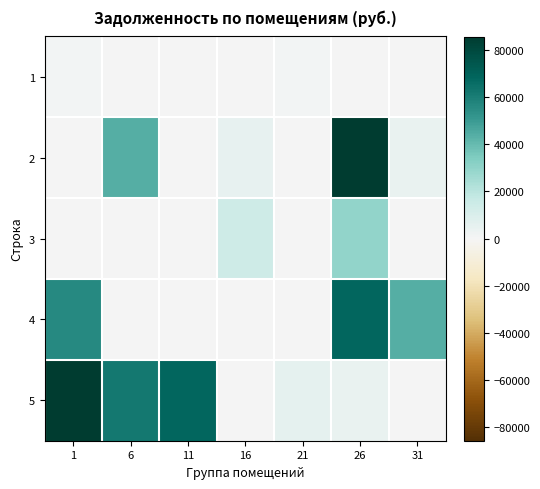

List the series in order of their peak value, highest first.

2, 5, 4, 3, 1